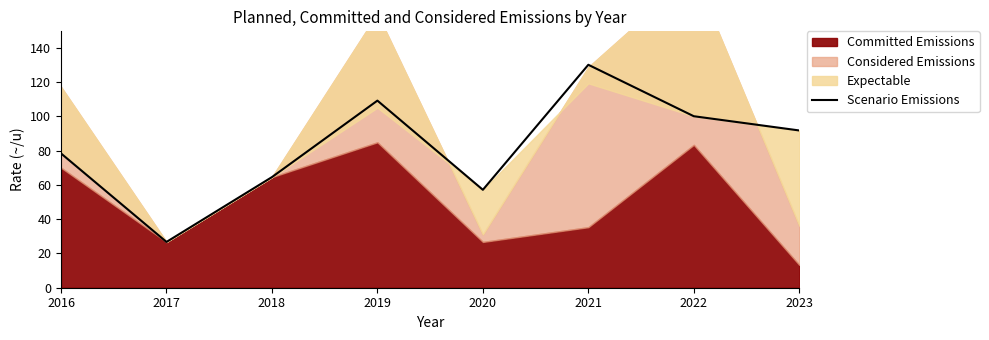

The chart shows a value of 91.7 at 2023. True or false?

True